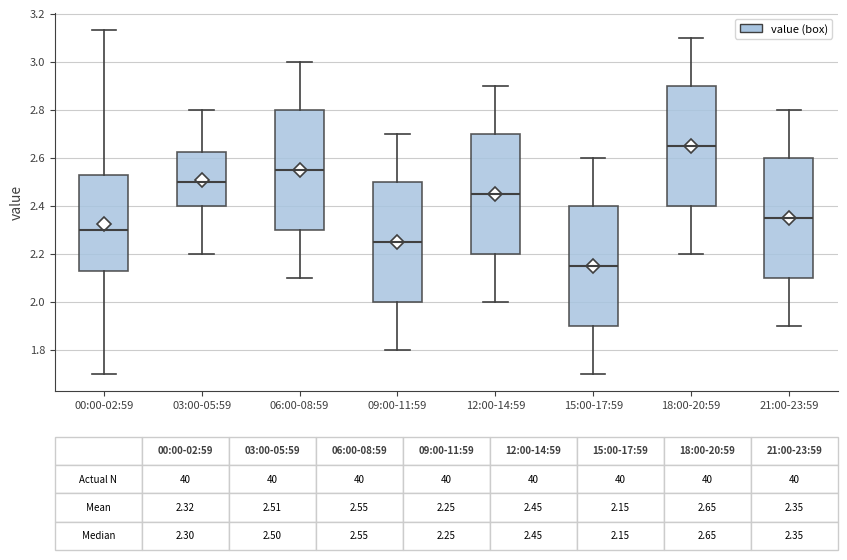

Which box has the highest median line?

18:00-20:59